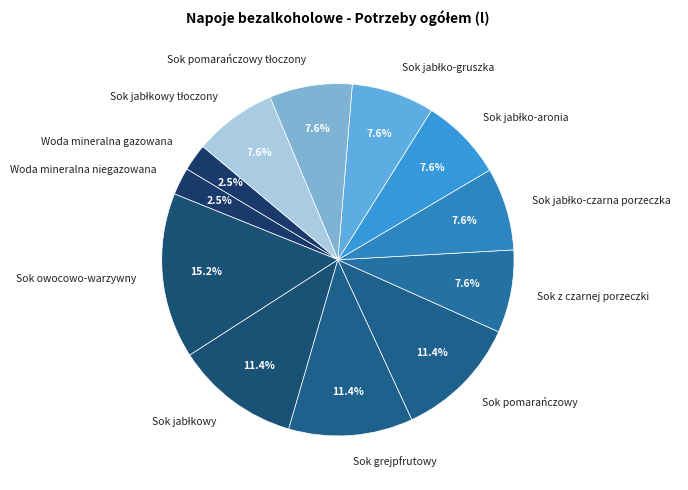

How much of the chart is everything except Sok owocowo-warzywny?

84.8%